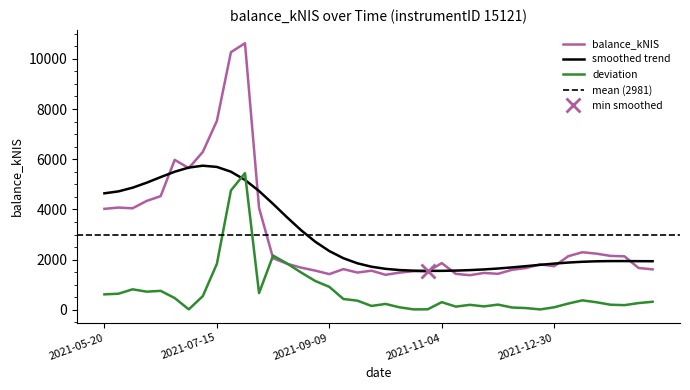

At which label is the value closest to 6001?

2021-06-24